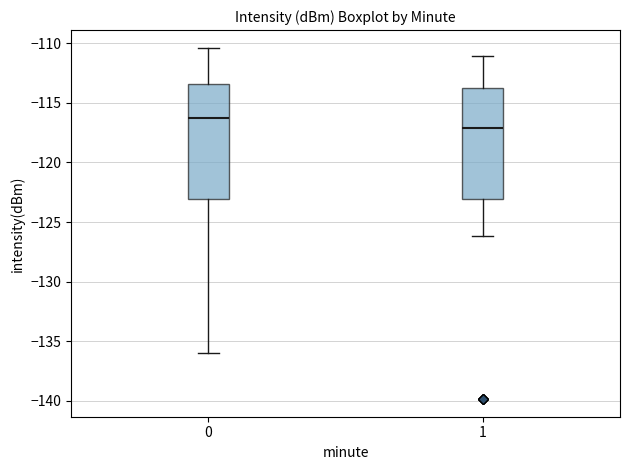

Which box's median line is the highest?

0